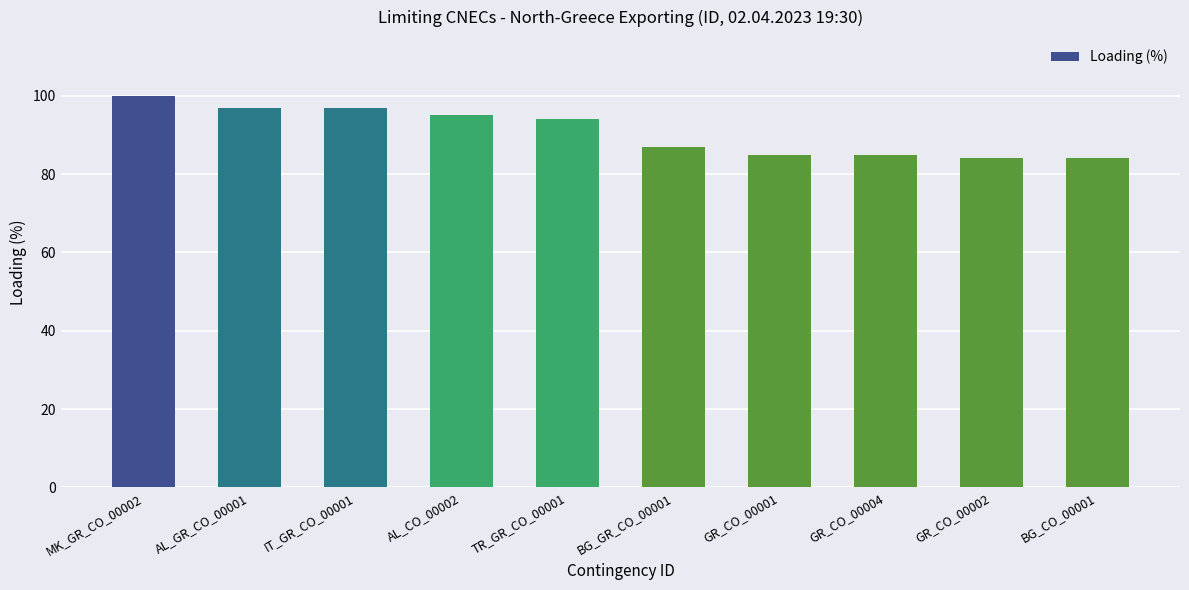

What is the average value?

91